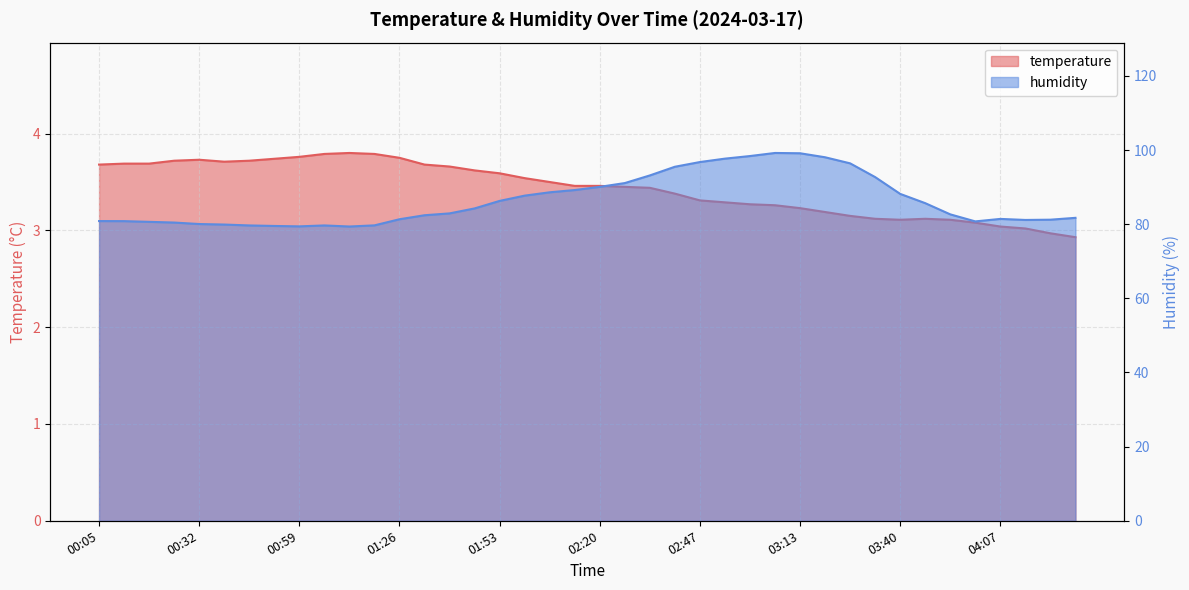

Reading left to right, list all the values displayed in this chart.

temperature: 00:05=3.7	00:12=3.7	00:19=3.7	00:26=3.7	00:32=3.7	00:39=3.7	00:46=3.7	00:52=3.7	00:59=3.8	01:06=3.8	01:12=3.8	01:19=3.8	01:26=3.8	01:33=3.7	01:39=3.7	01:46=3.6	01:53=3.6	01:59=3.5	02:06=3.5	02:13=3.5	02:20=3.5	02:26=3.5	02:33=3.4	02:40=3.4	02:47=3.3	02:53=3.3	03:00=3.3	03:07=3.3	03:13=3.2	03:20=3.2	03:27=3.1	03:33=3.1	03:40=3.1	03:47=3.1	03:54=3.1	04:00=3.1	04:07=3.0	04:14=3.0	04:20=3.0	04:27=2.9
humidity: 00:05=80.8	00:12=80.8	00:19=80.6	00:26=80.5	00:32=80.0	00:39=79.9	00:46=79.7	00:52=79.5	00:59=79.4	01:06=79.7	01:12=79.4	01:19=79.7	01:26=81.3	01:33=82.4	01:39=82.9	01:46=84.3	01:53=86.3	01:59=87.7	02:06=88.6	02:13=89.2	02:20=90.1	02:26=91.1	02:33=93.2	02:40=95.5	02:47=96.8	02:53=97.7	03:00=98.4	03:07=99.2	03:13=99.1	03:20=98.1	03:27=96.4	03:33=92.7	03:40=88.2	03:47=85.7	03:54=82.7	04:00=80.8	04:07=81.4	04:14=81.2	04:20=81.2	04:27=81.7